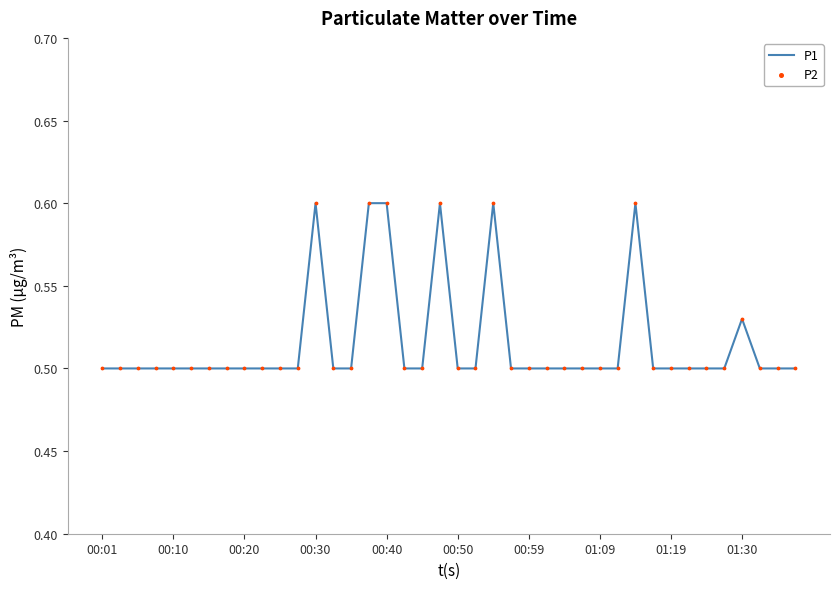

What is the greatest value displayed?

0.6